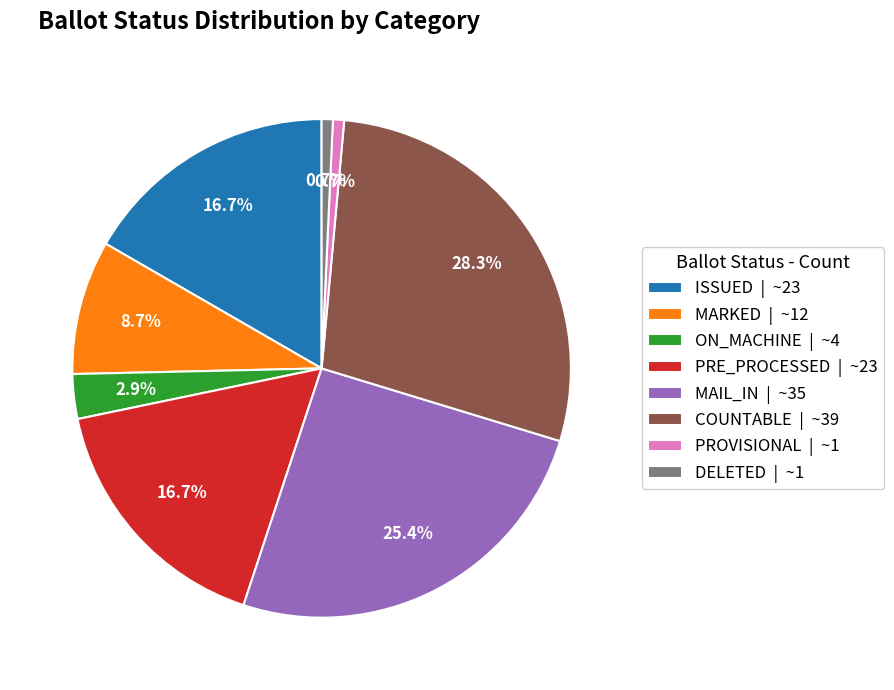

What percentage is NOT represented by PROVISIONAL | ~1?

99.3%